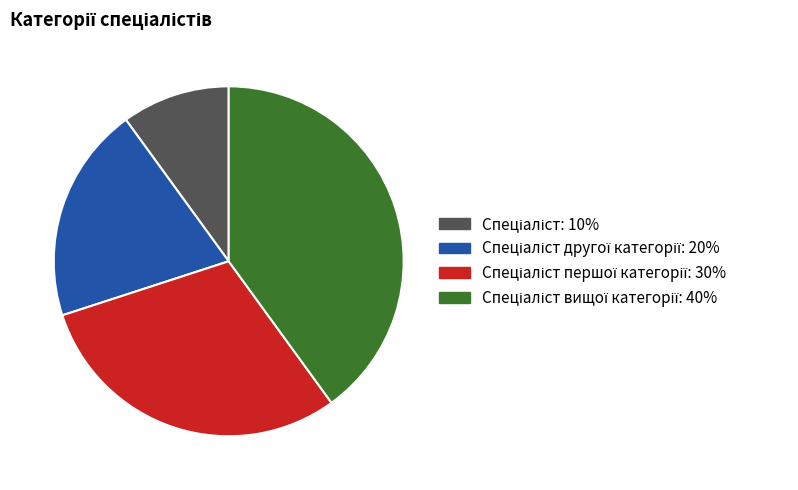

Does any single category account for the majority?

No